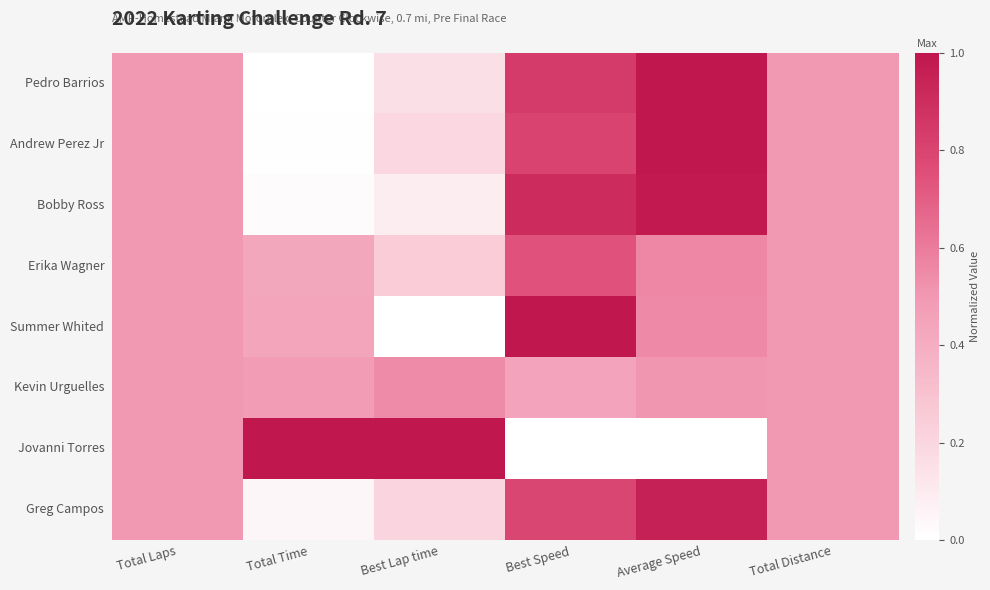

Between Total Time and Total Distance, which is larger?

Total Distance